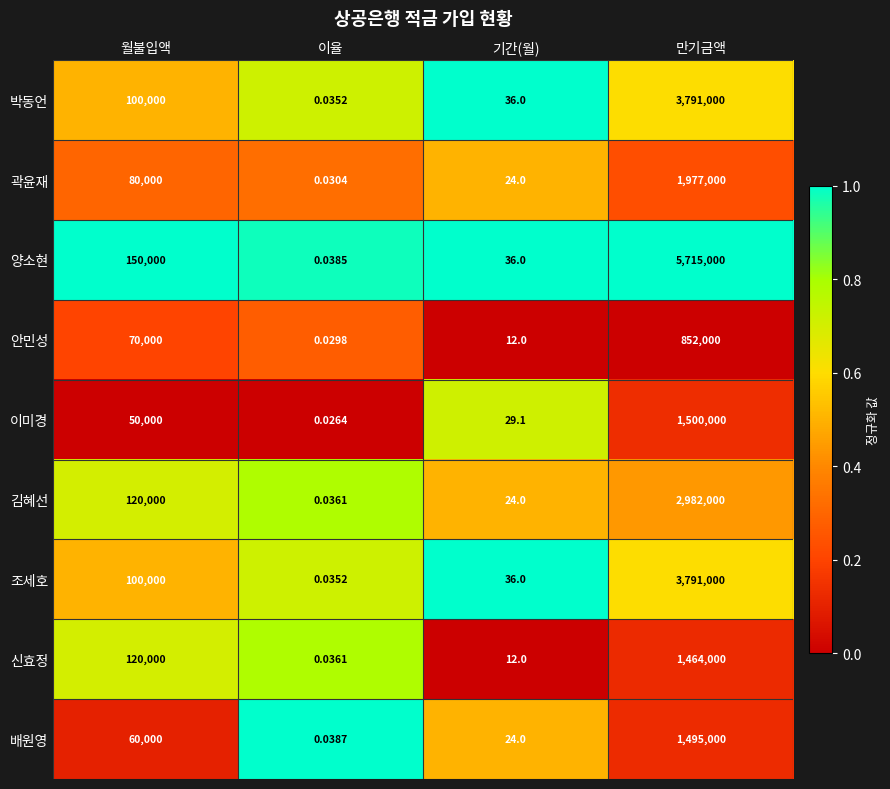

How many data points in 이미경 are less than 50000?

2